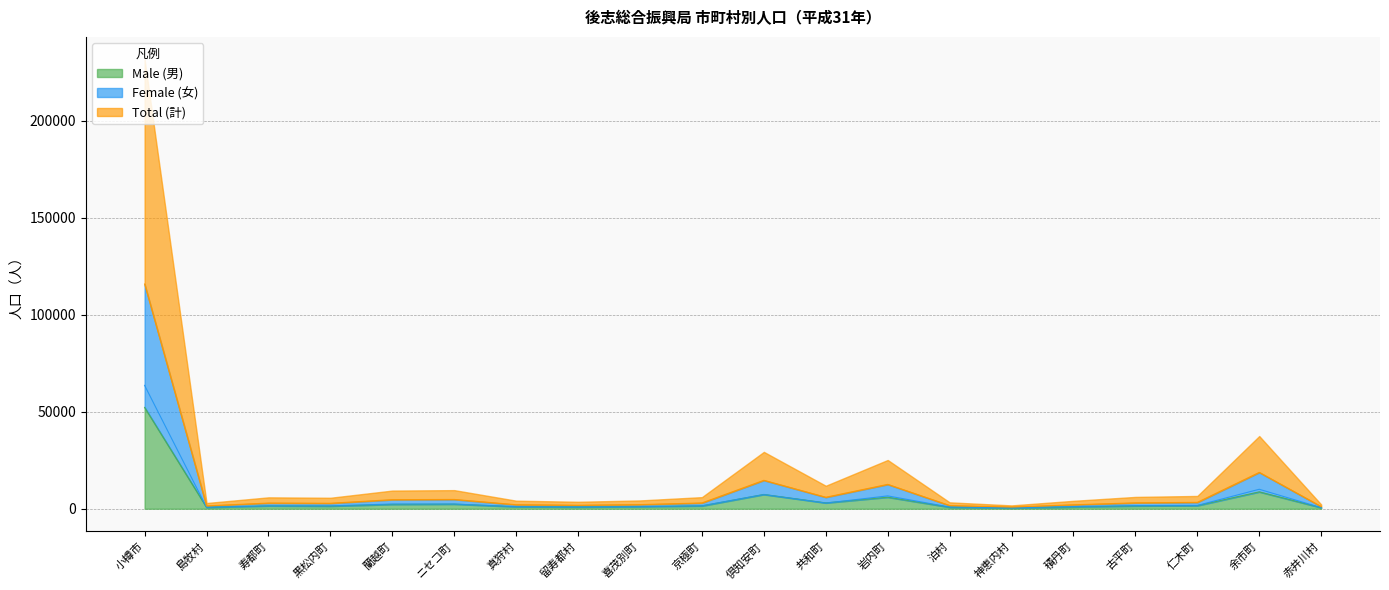

What is the average value of the Male (男) series?

4783